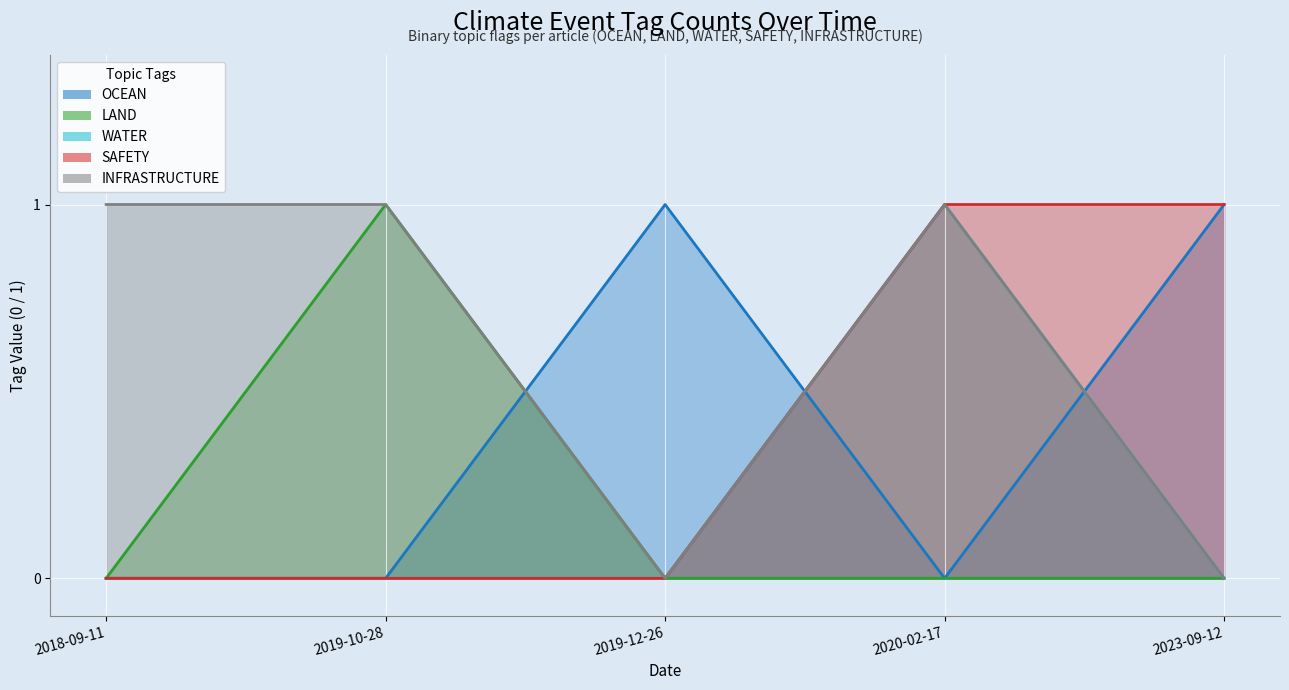

Between 2023-09-12 and 2018-09-11, which is larger?

2023-09-12